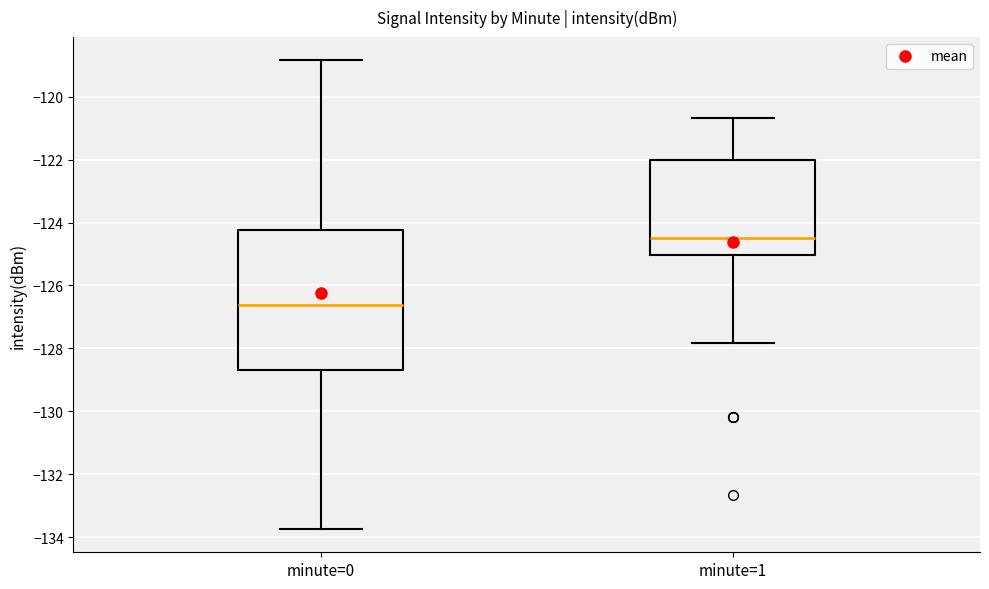

Where does the upper whisker of the box for minute=0 end on the y-axis? The values are not printed on the chart, so give them approximately, as read against the axis.

-118.8